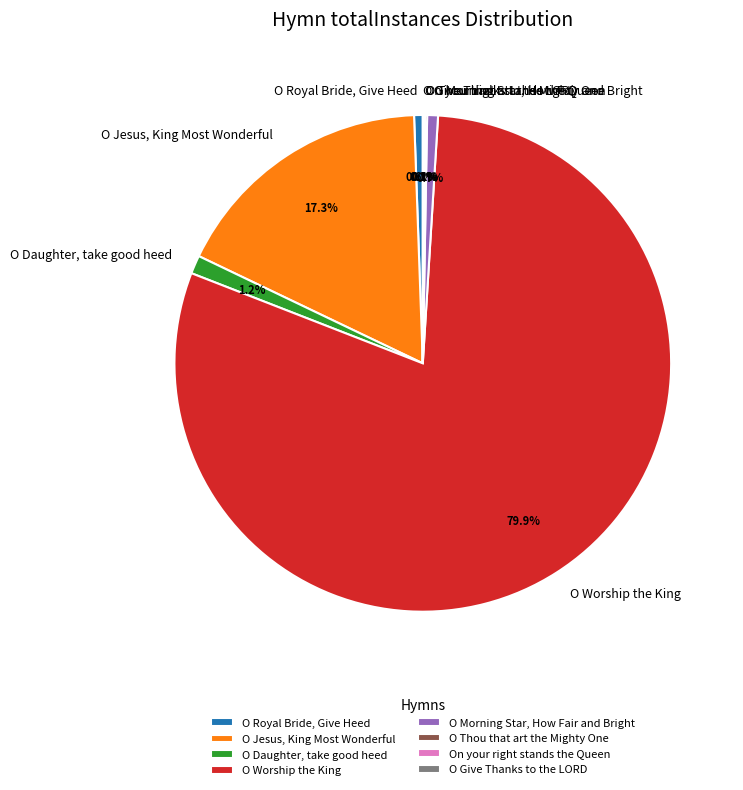

What is the ratio of the value at O Royal Bride, Give Heed to the value at O Daughter, take good heed?

0.5